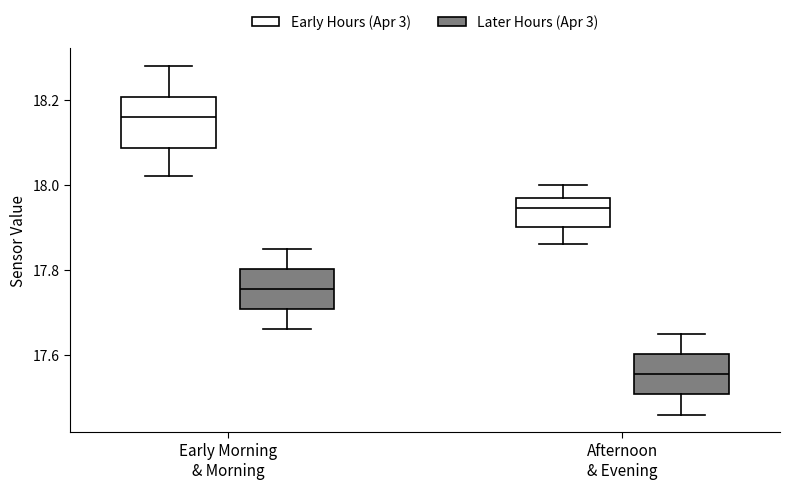

Comparing the boxes themselves (not the whiskers), which one is the tallest?

Early Morning & Morning (Early Hours (Apr 3))